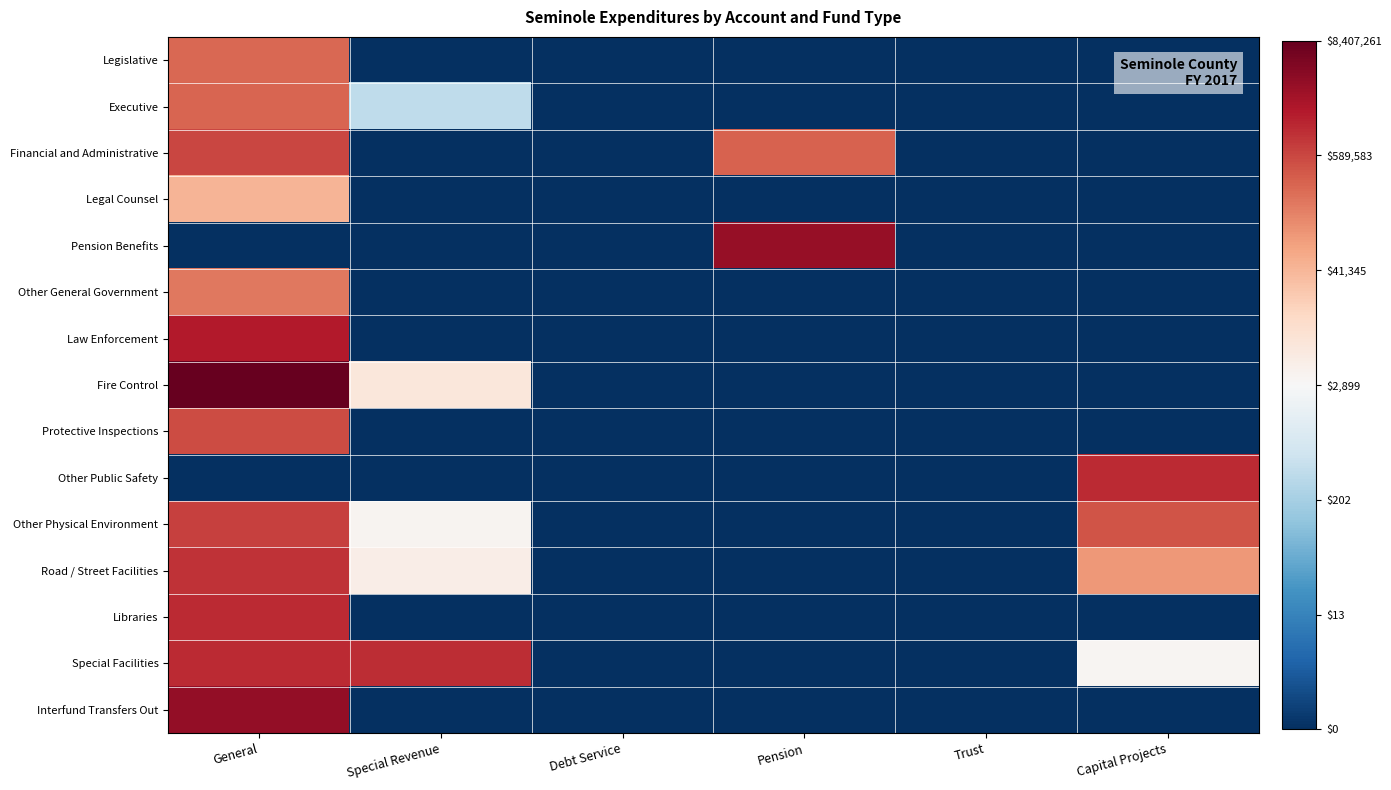

What is the greatest value displayed?

15.9